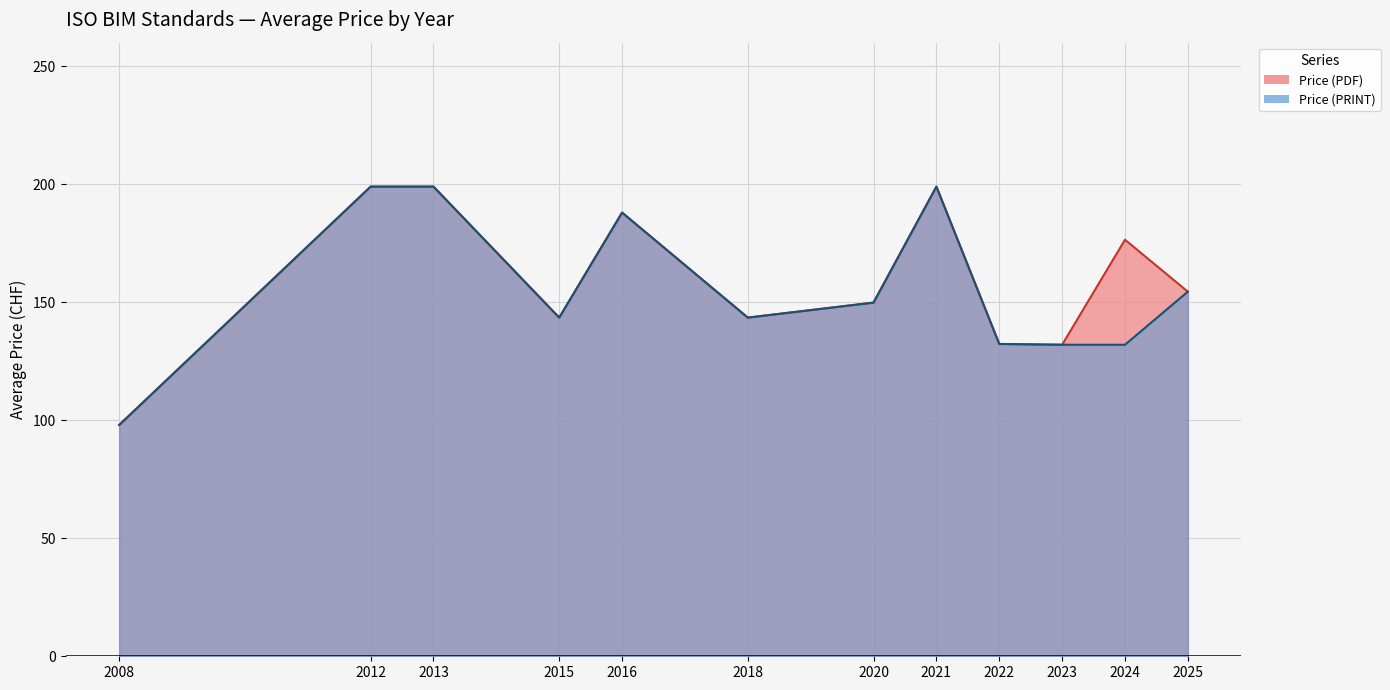

What is the total value across all series at 2008?

196.0